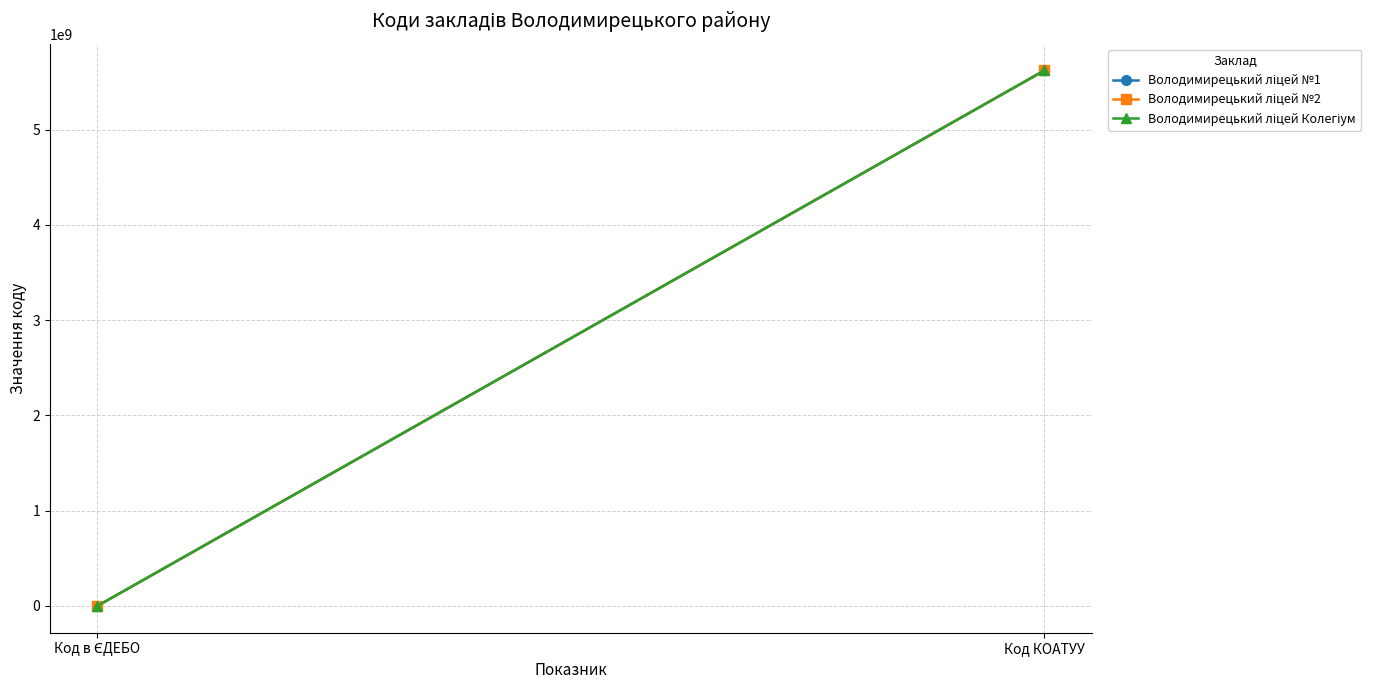

What is the total value across all series at Код в ЄДЕБО?

407186